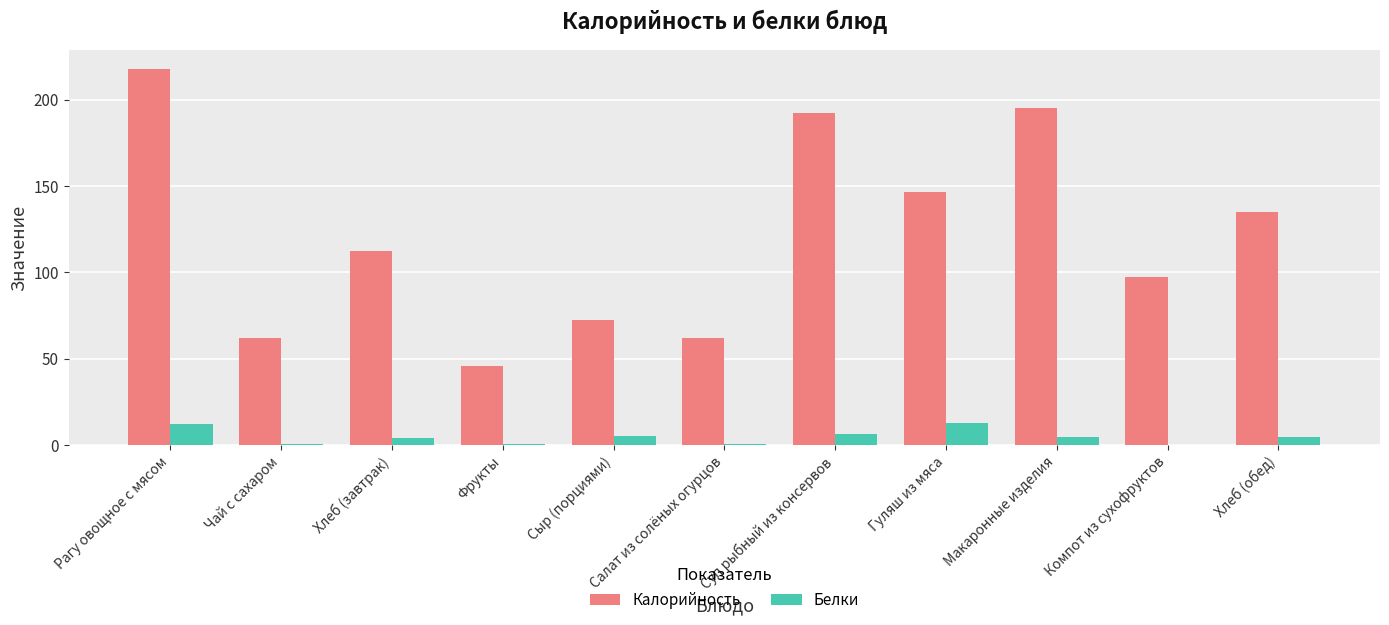

The Калорийность series shows 192.3 at Суп рыбный из консервов. True or false?

True